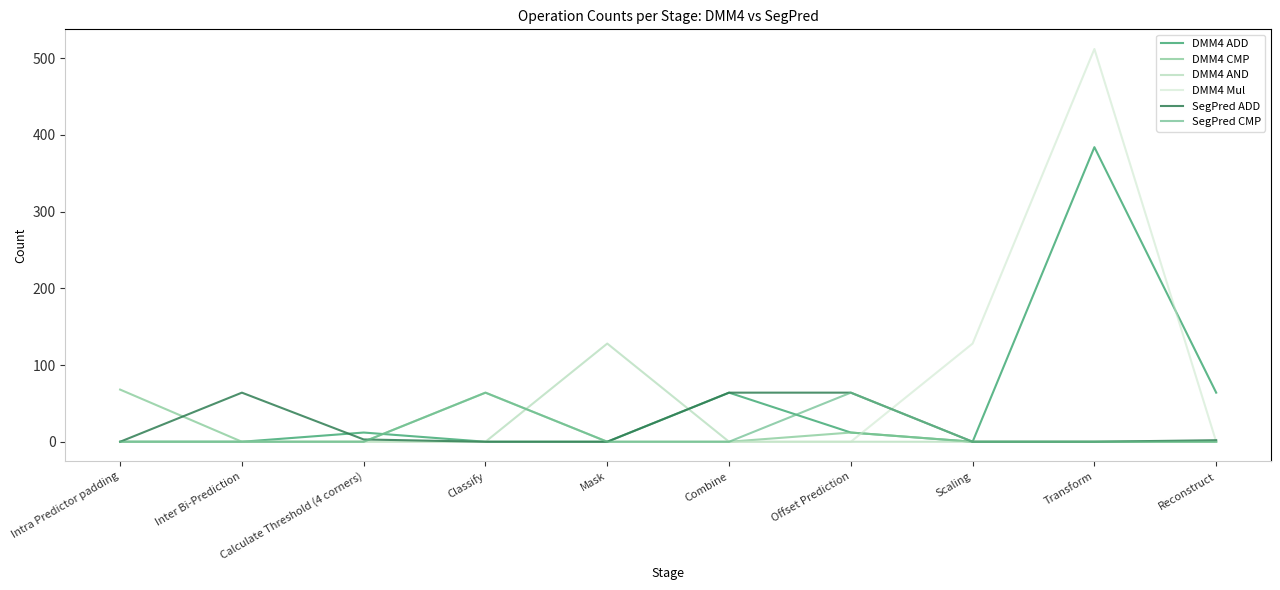

The value of DMM4 Mul at Scaling is 31. True or false?

False